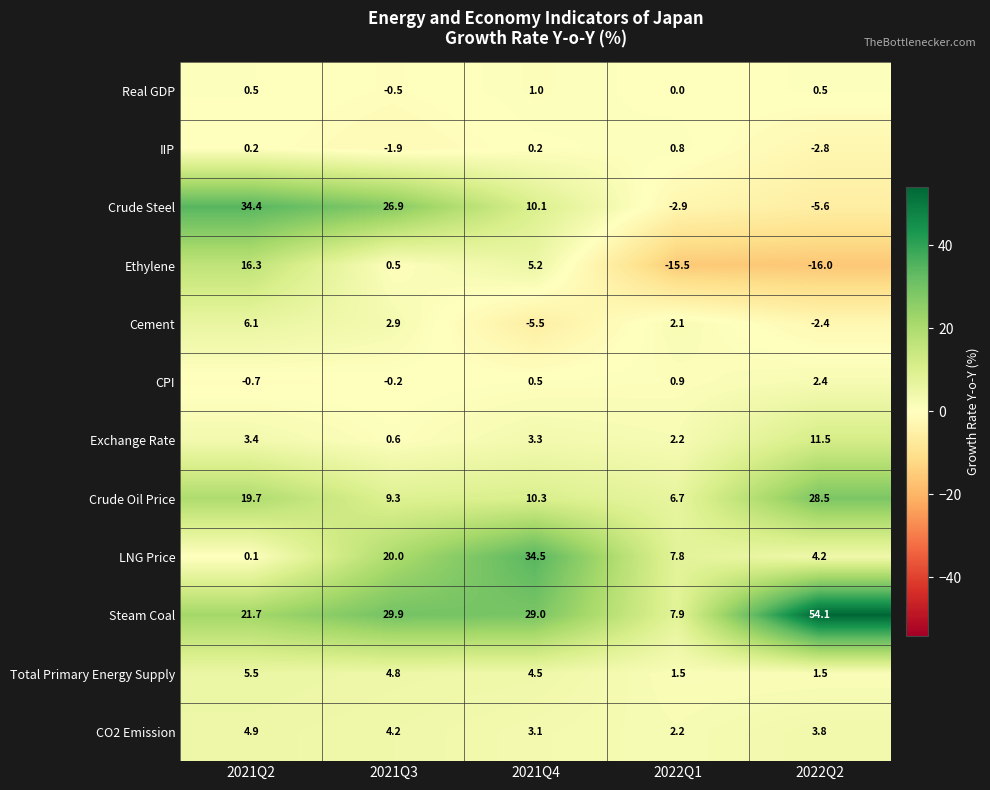

True or false: LNG Price has a value of 20.0 at 2021Q3.

True